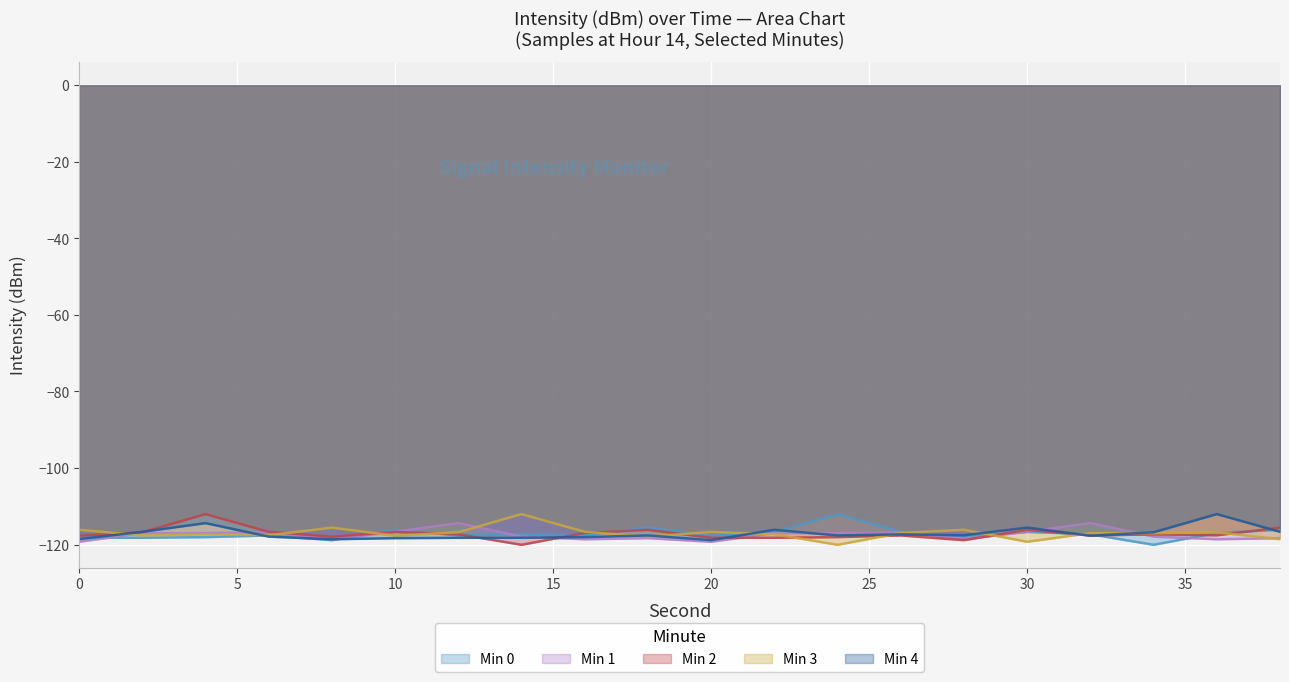

How many lines are shown in the chart?

5